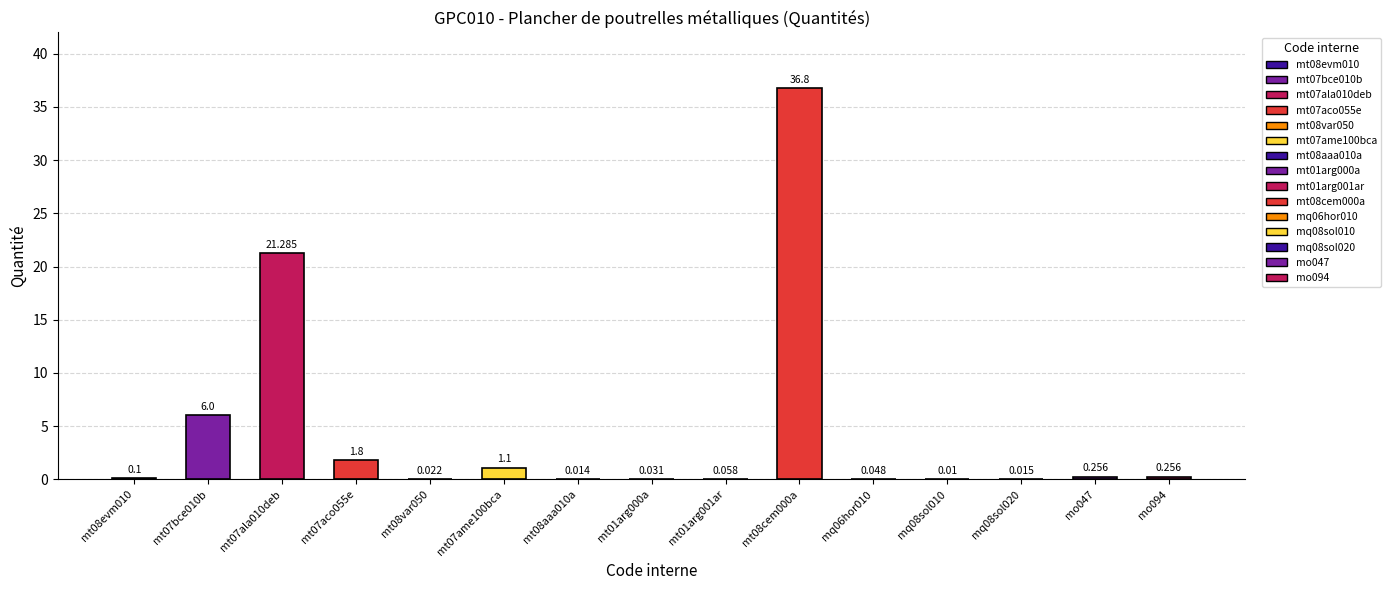

What is the sum of all values?

67.8